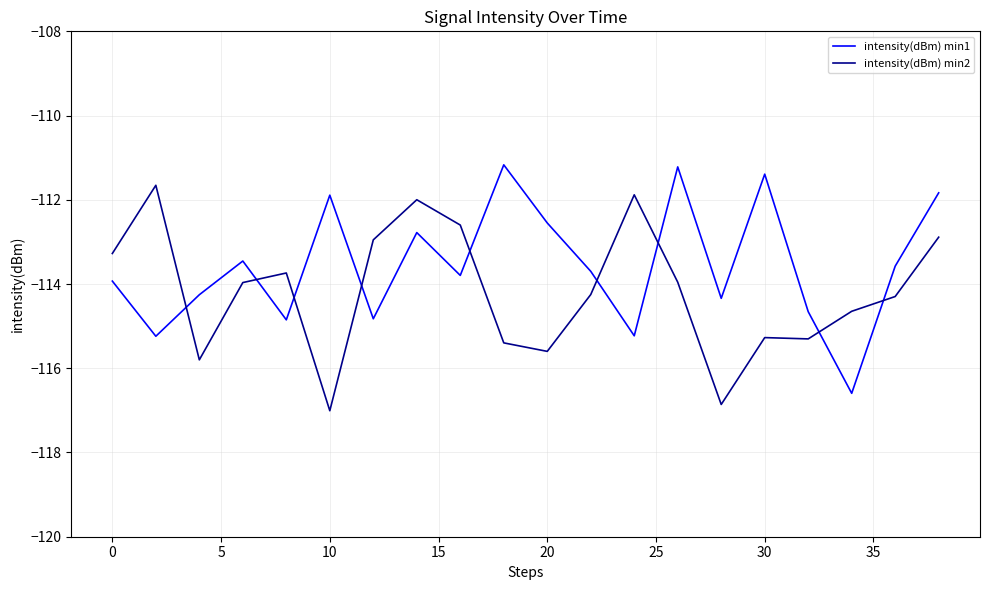

Rank the series by their average value, from highest to lowest.

intensity(dBm) min1, intensity(dBm) min2